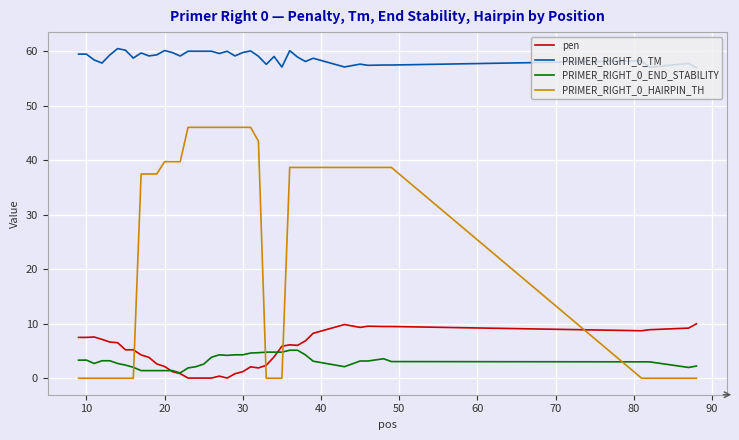

What is the lowest value of the PRIMER_RIGHT_0_TM series?

57.0